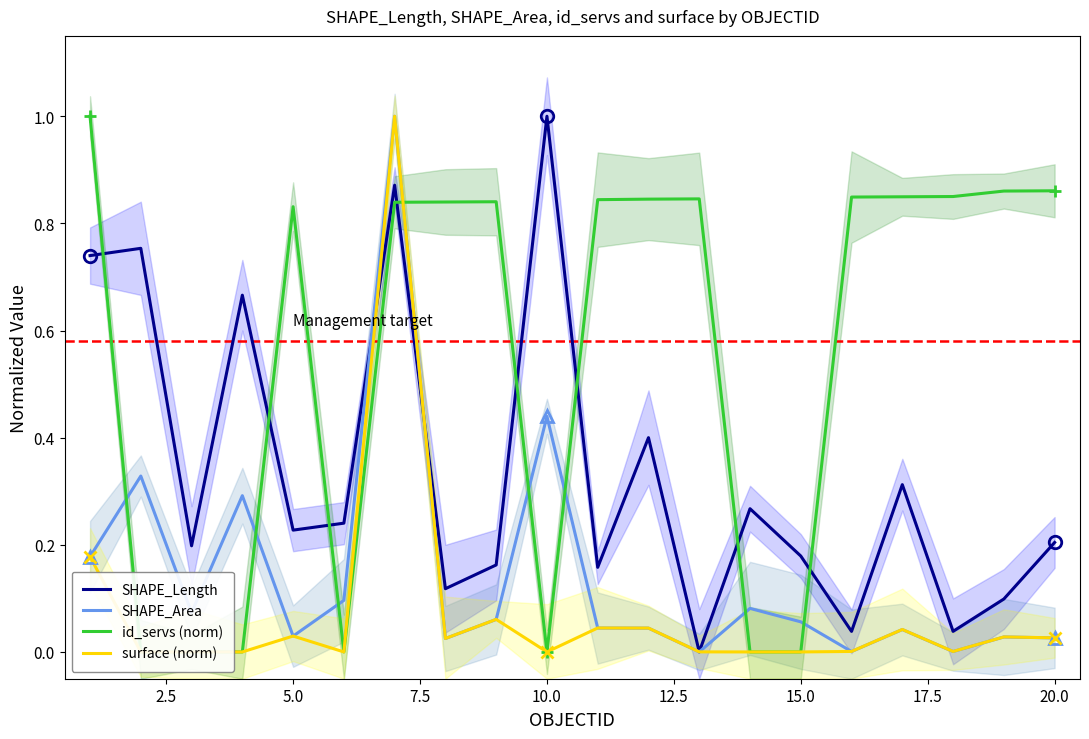

True or false: SHAPE_Length has a value of 0.2 at 10.0.

False